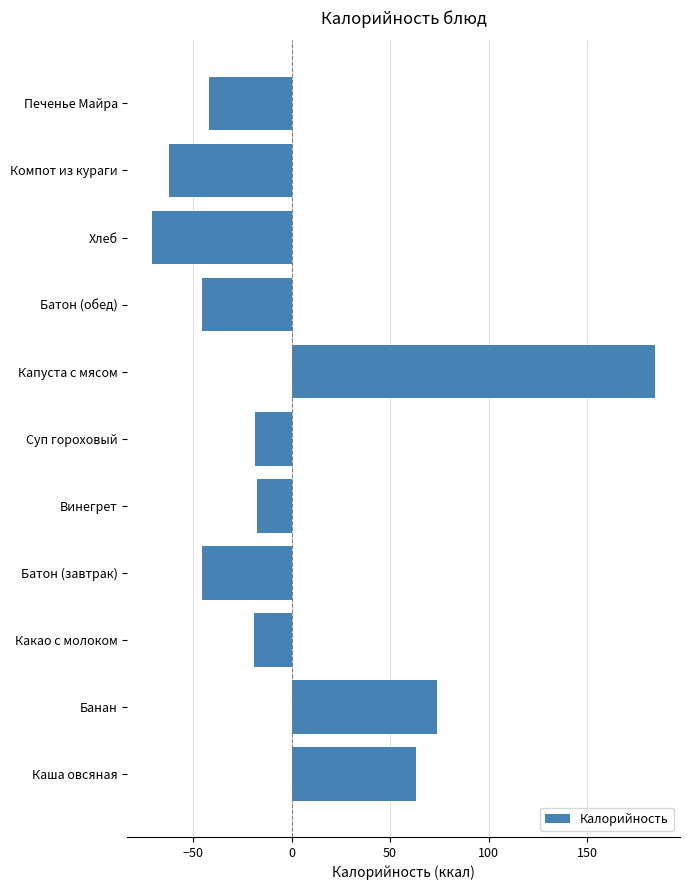

Is it true that the value at Хлеб is -31.2?

False